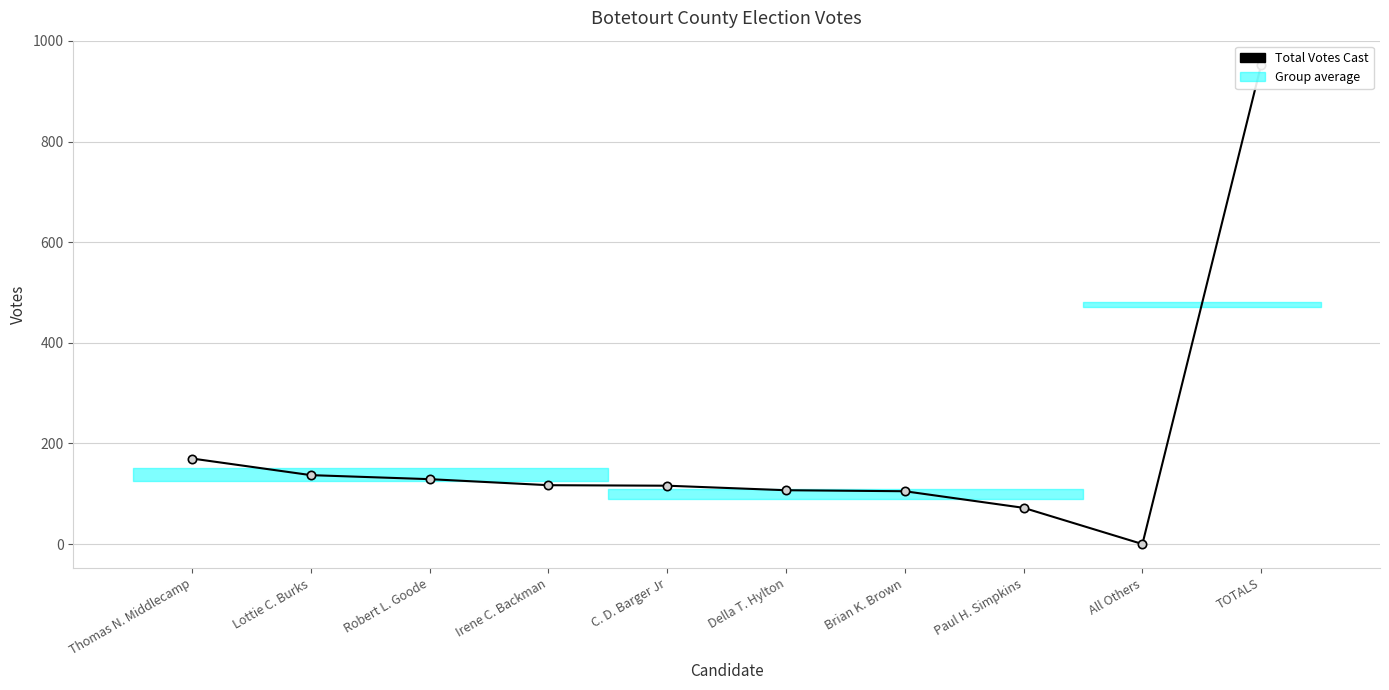

Where does the data first go above 117?

Thomas N. Middlecamp